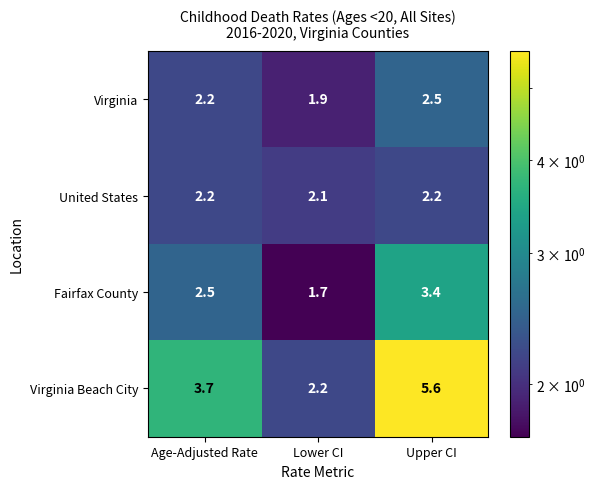

True or false: Fairfax County has a value of 3.4 at Upper CI.

True